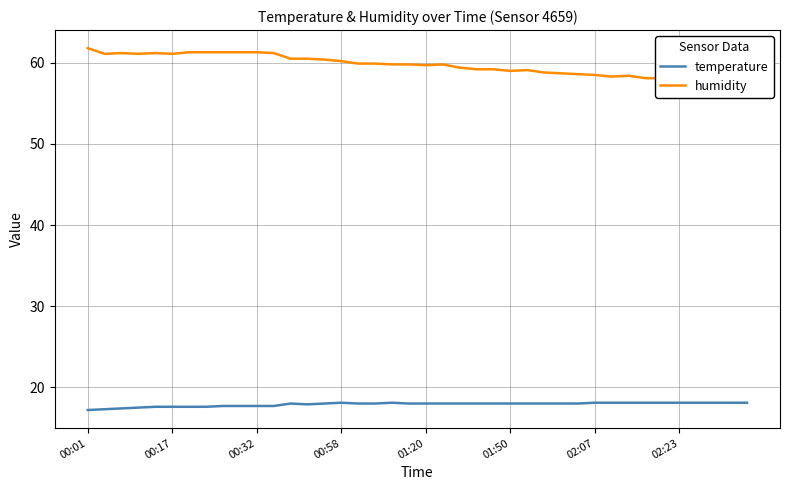

Does the chart have visible grid lines?

Yes